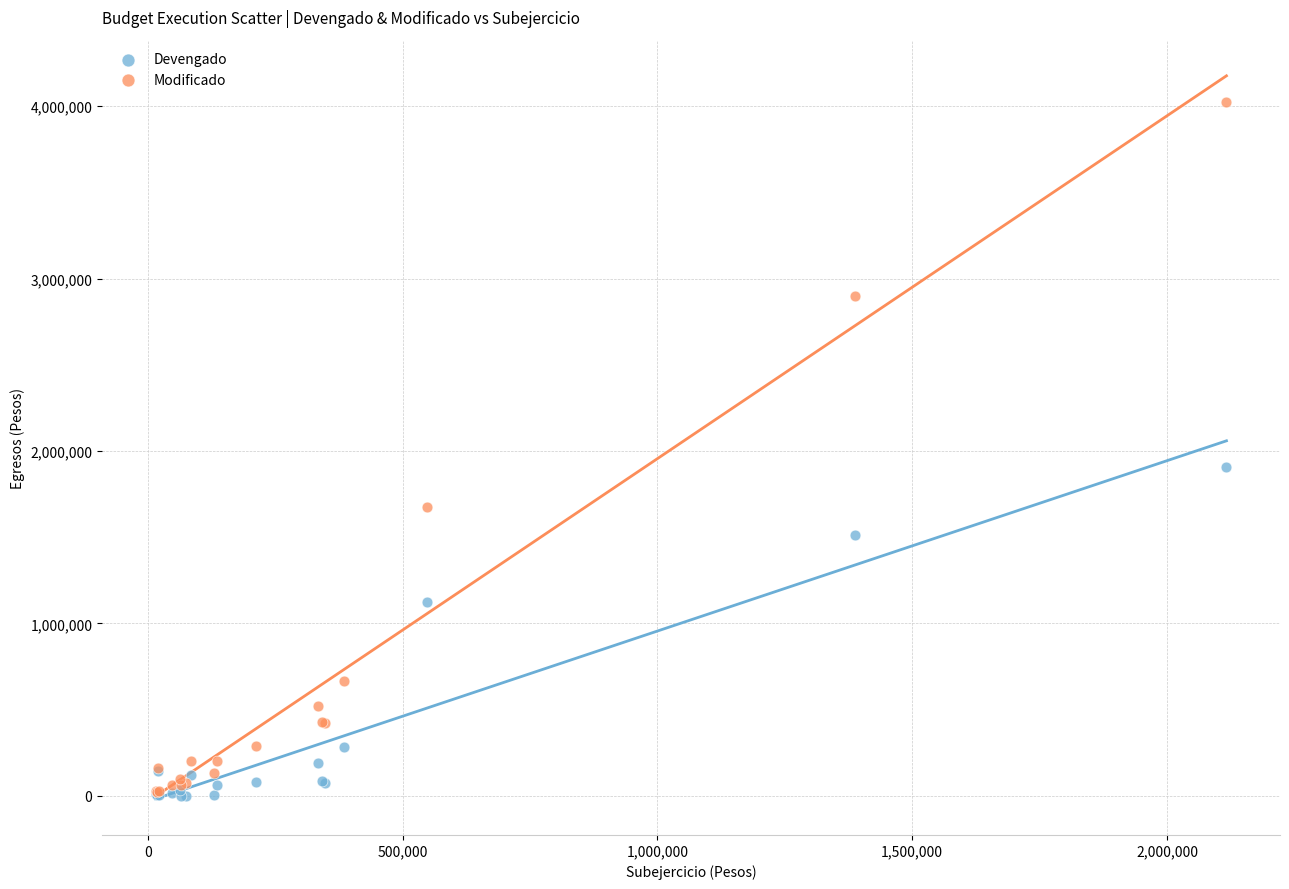

In the Modificado series, what Y value is closest to 2022757?

1674463